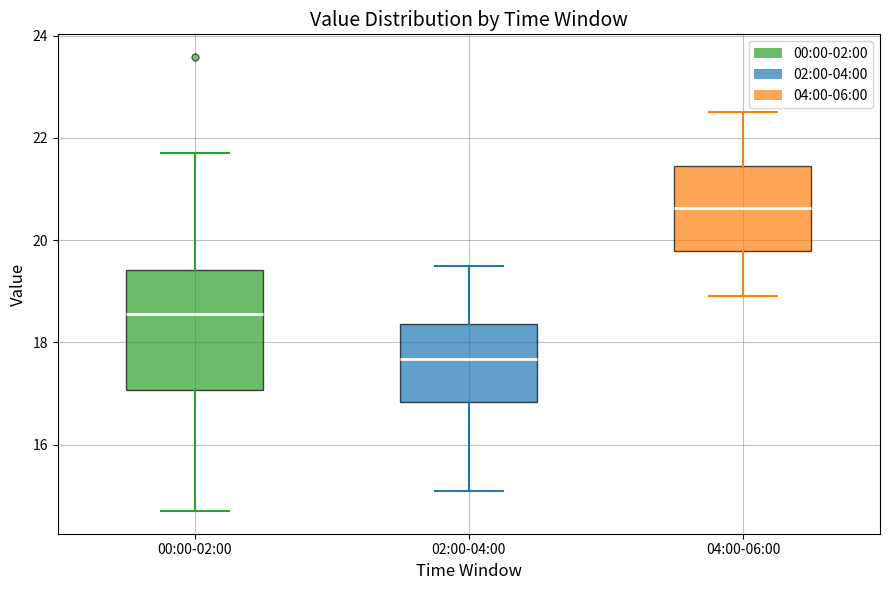

Where is the upper edge of the box for 02:00-04:00 on the y-axis? The values are not printed on the chart, so give them approximately, as read against the axis.

18.4